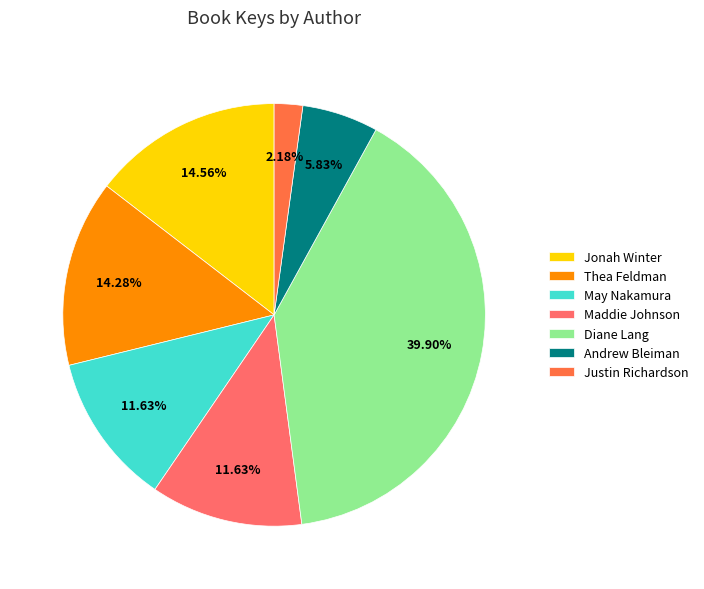

Which category has the biggest portion of the pie?

Diane Lang